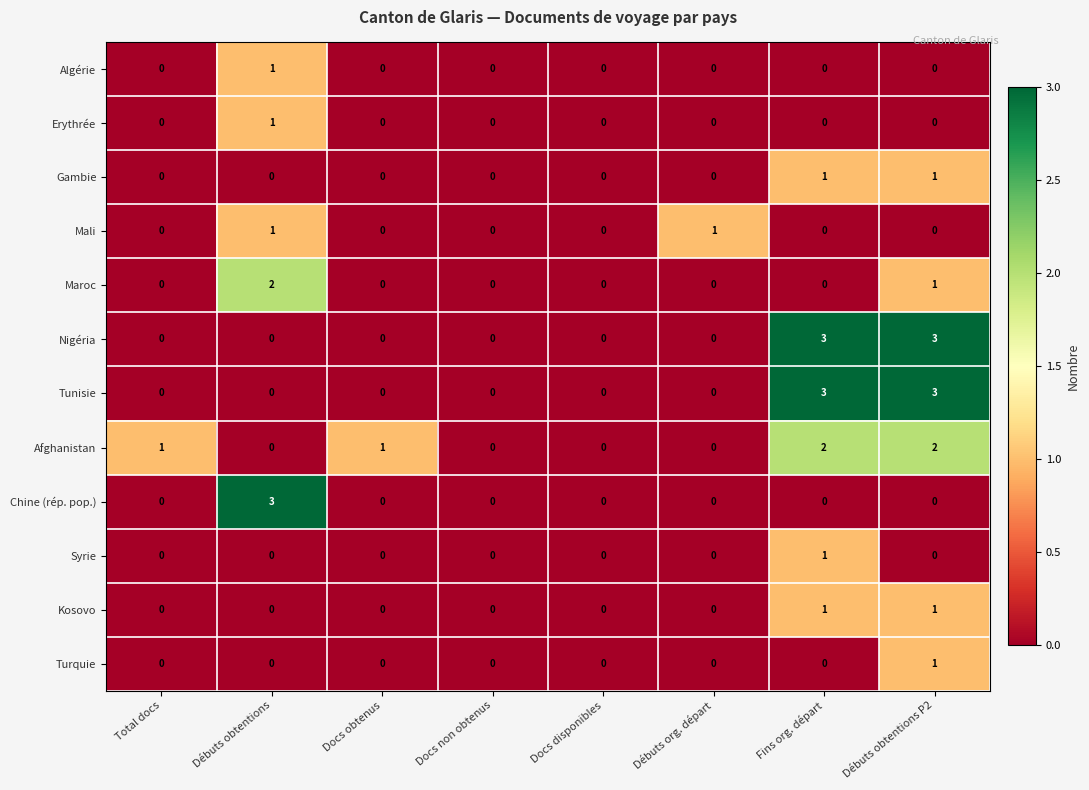

The value of Nigéria at Docs obtenus is -2. True or false?

False